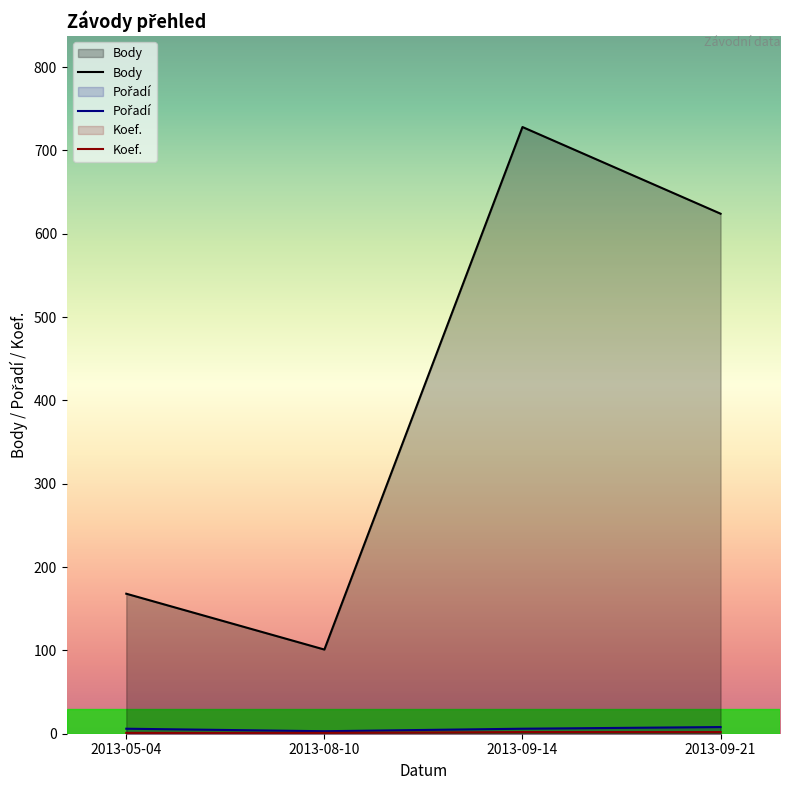

List the labels in order of Body value, smallest first.

2013-08-10, 2013-05-04, 2013-09-21, 2013-09-14